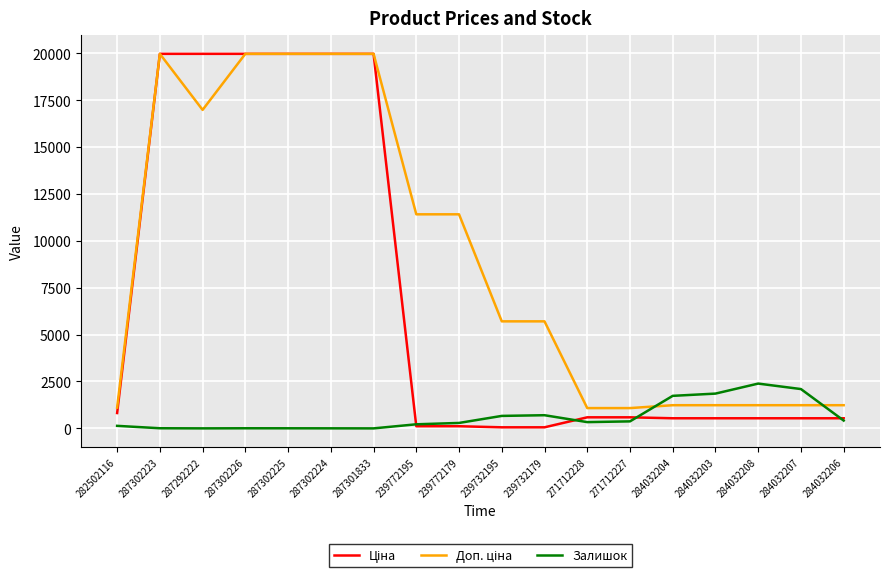

Is it true that Залишок equals 135.0 at 282502116?

True